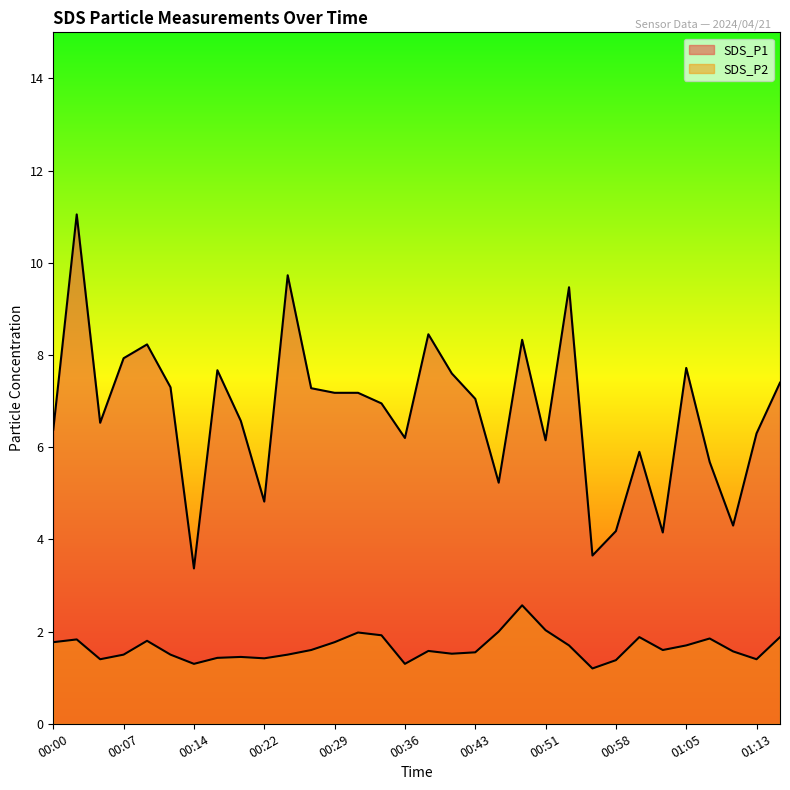

What is the difference between the second highest and minimum values in the SDS_P1 series?

6.4